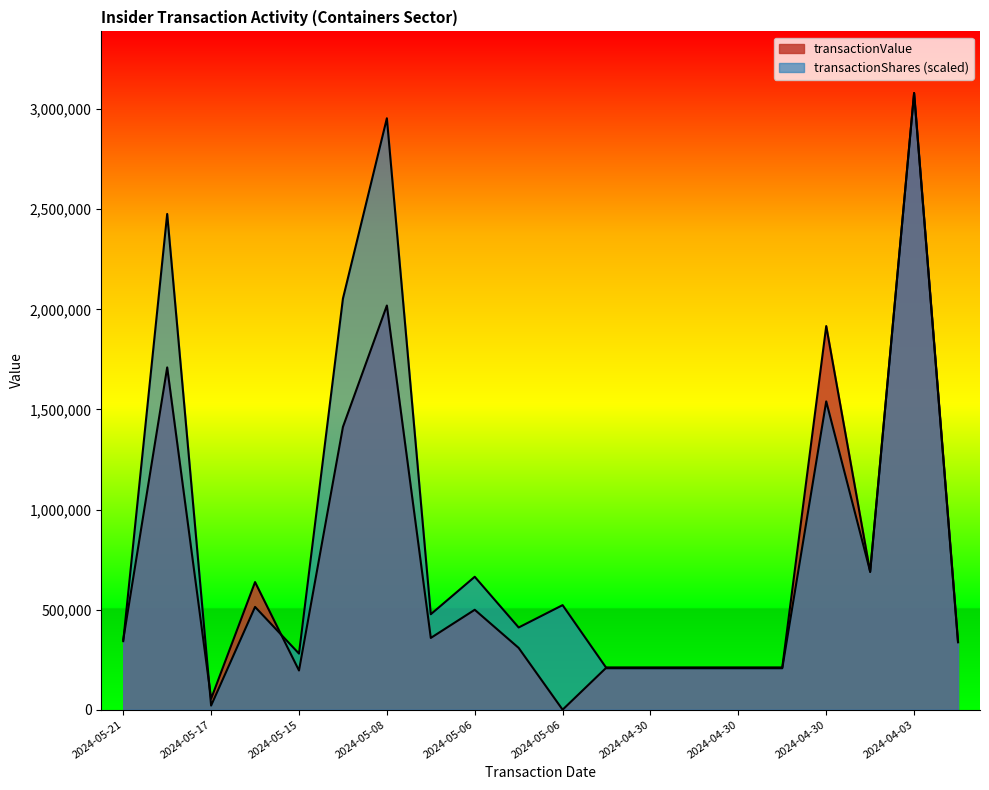

Does the chart display data point markers on the line(s)?

No